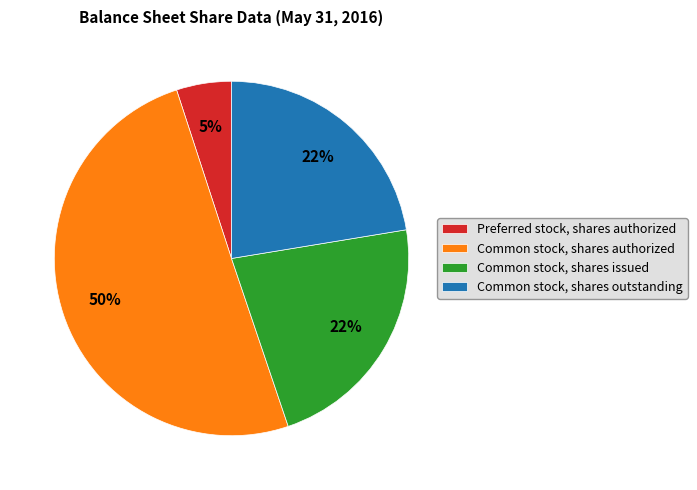

To the nearest percent, what percentage of the pie is Common stock, shares issued?

22%